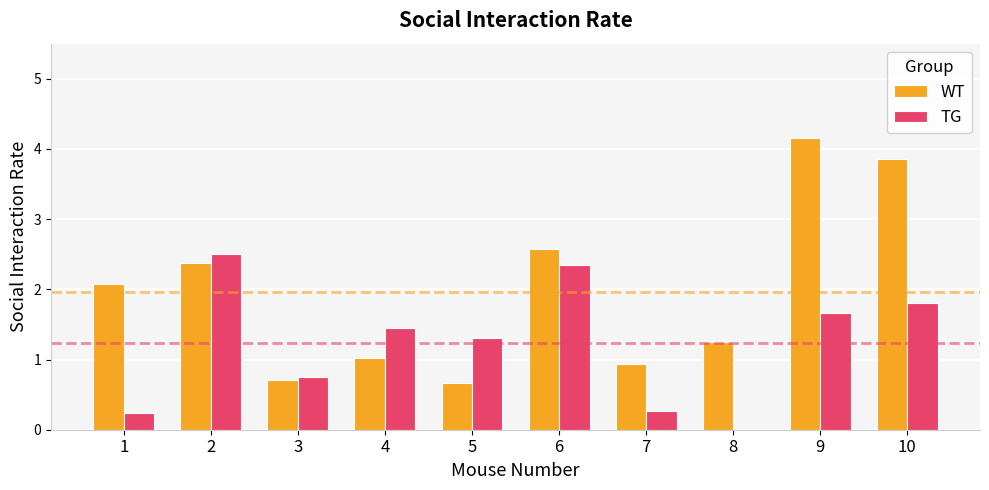

The TG series shows 0.7 at 4. True or false?

False